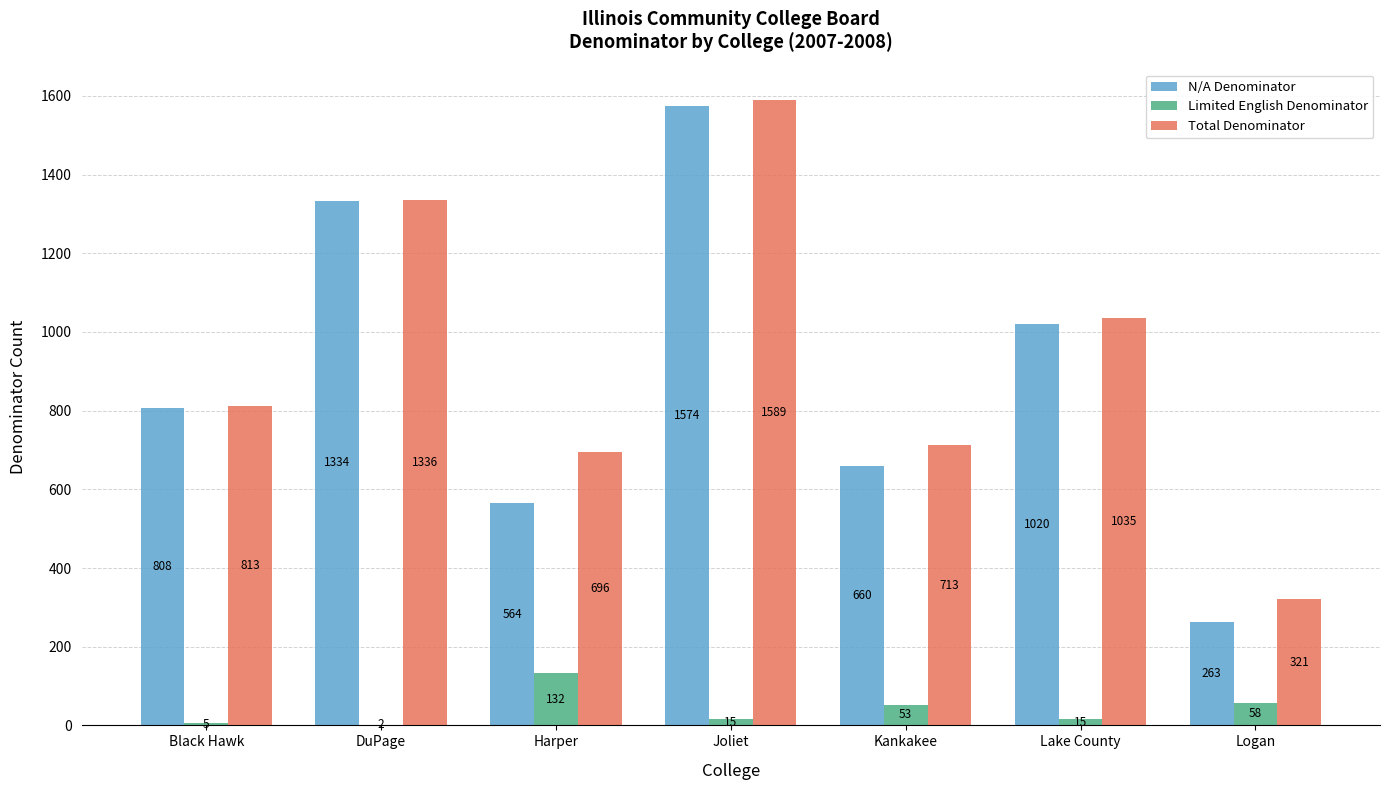

Reading left to right, what are all the values shown in this chart?

N/A Denominator: 808	1334	564	1574	660	1020	263
Limited English Denominator: 5	2	132	15	53	15	58
Total Denominator: 813	1336	696	1589	713	1035	321